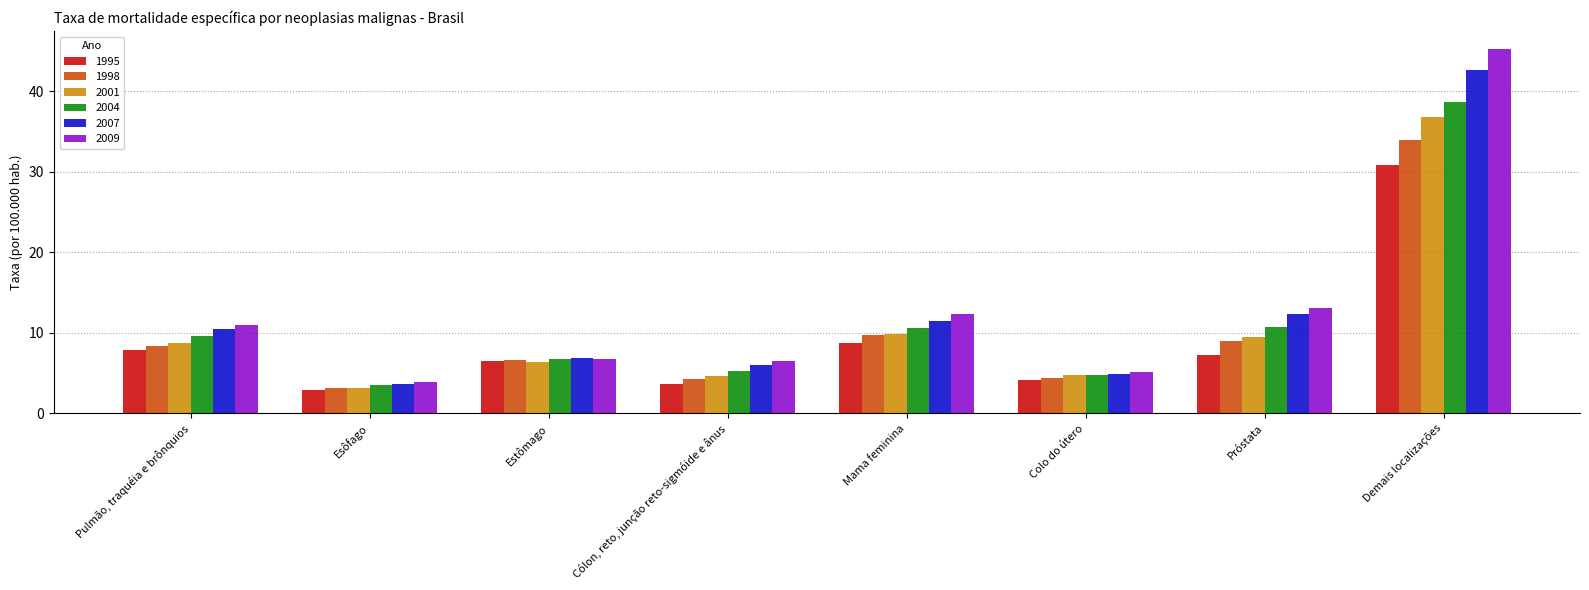

Read the 2009 value at Próstata.

13.1